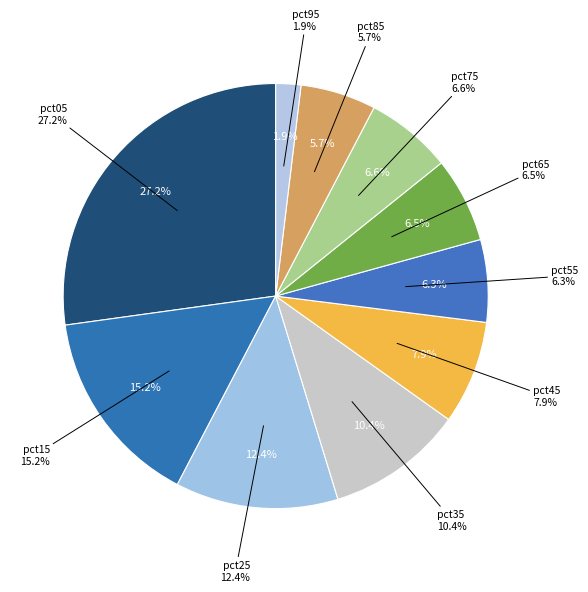

Count the number of slices in the pie.

10